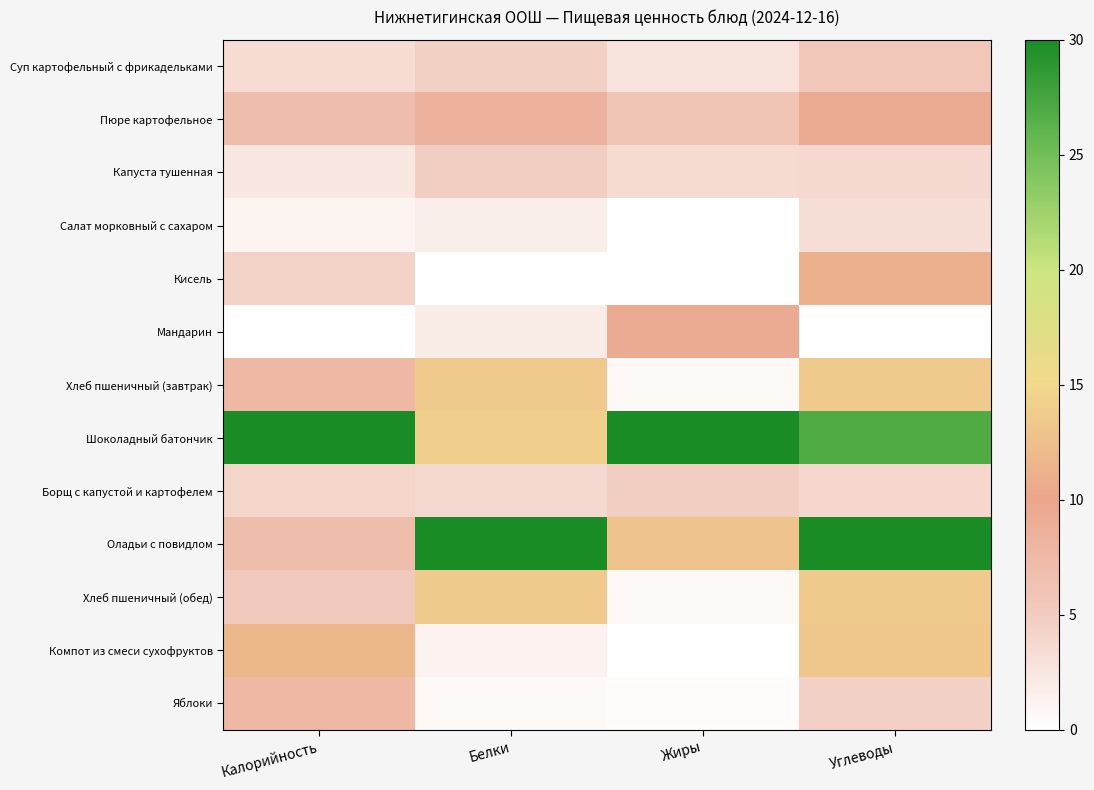

At which category is the sum across all series the highest?

Углеводы